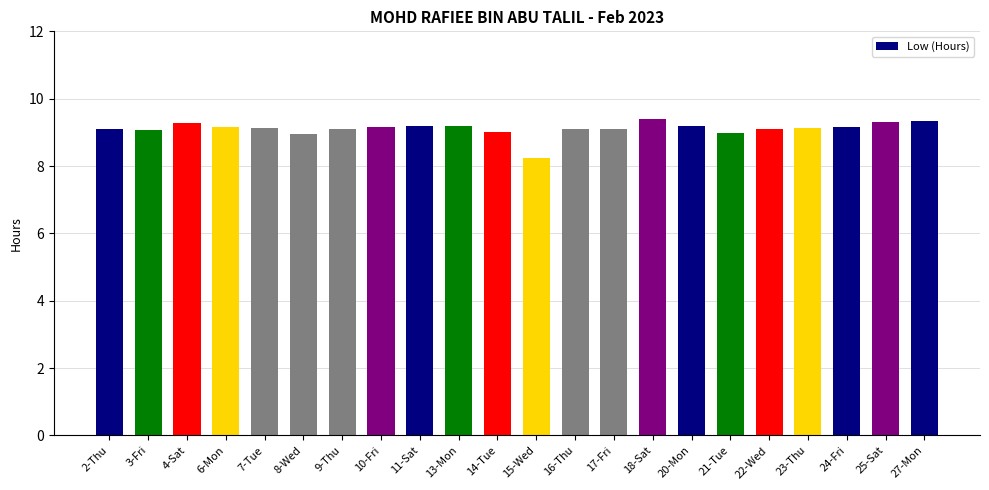

At which label is the value closest to 8?

15-Wed